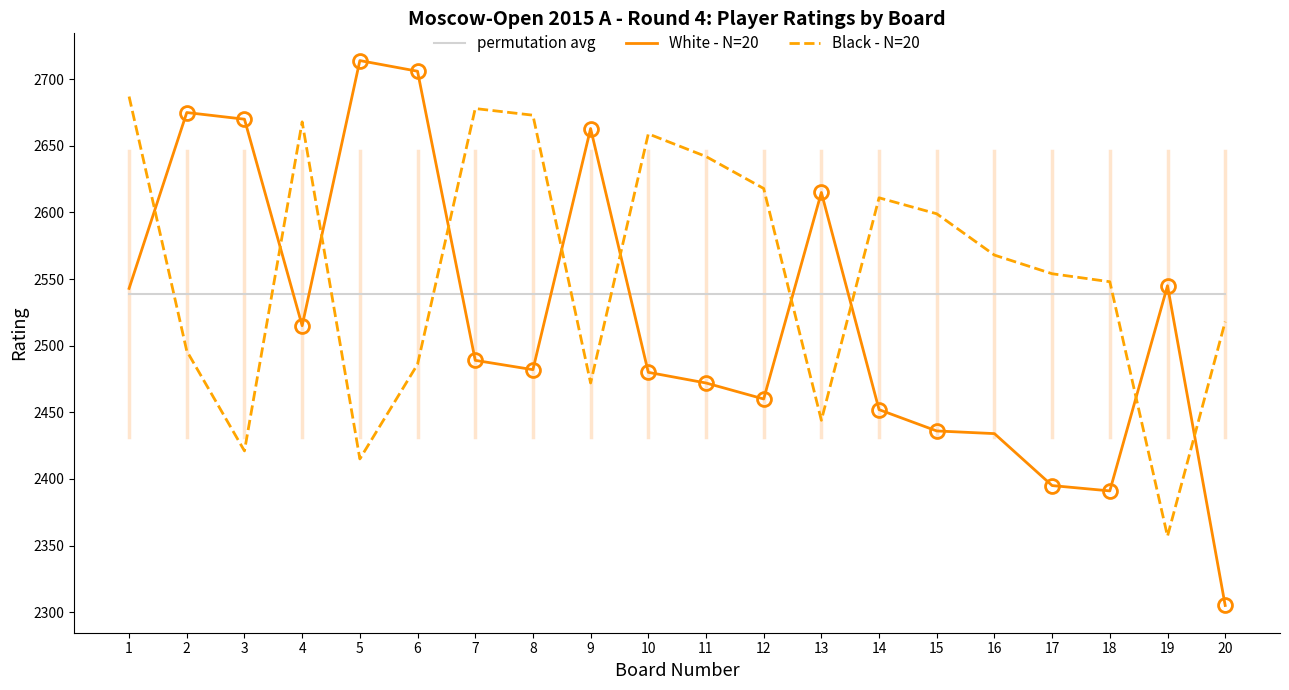

What is the maximum value for permutation avg?

2538.9